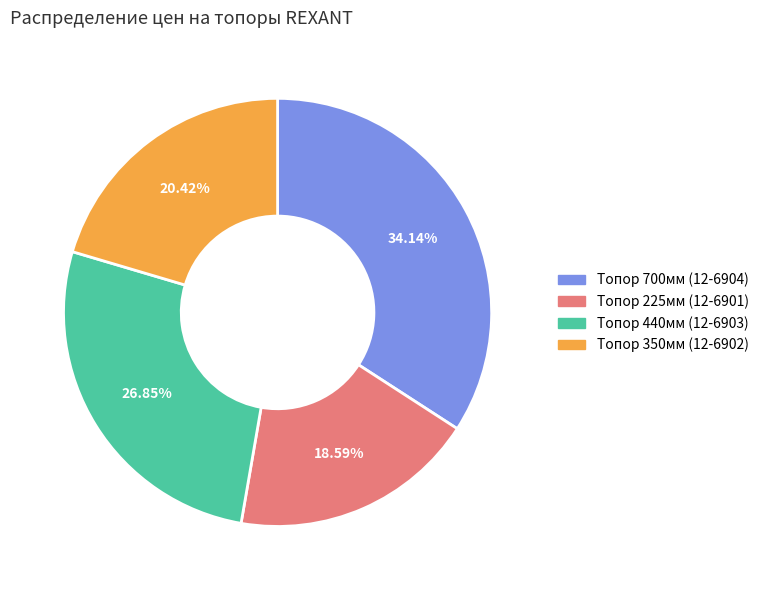

What is the ratio of the value at Топор 700мм (12-6904) to the value at Топор 350мм (12-6902)?

1.7